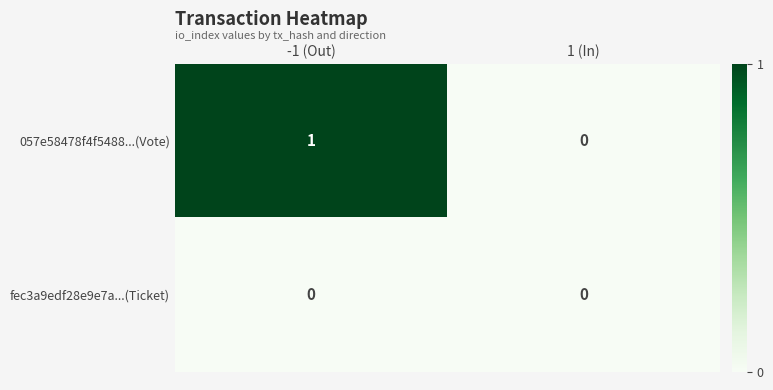

Rank the series by their maximum value, from highest to lowest.

057e58478f4f5488...(Vote), fec3a9edf28e9e7a...(Ticket)